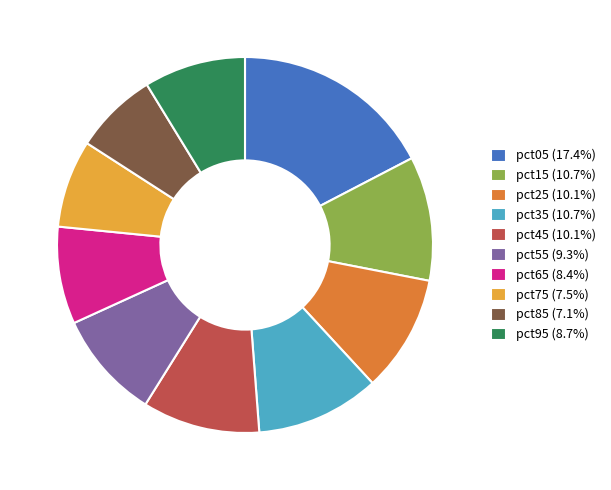

Do pct75 and pct05 together represent more than half of the pie?

No